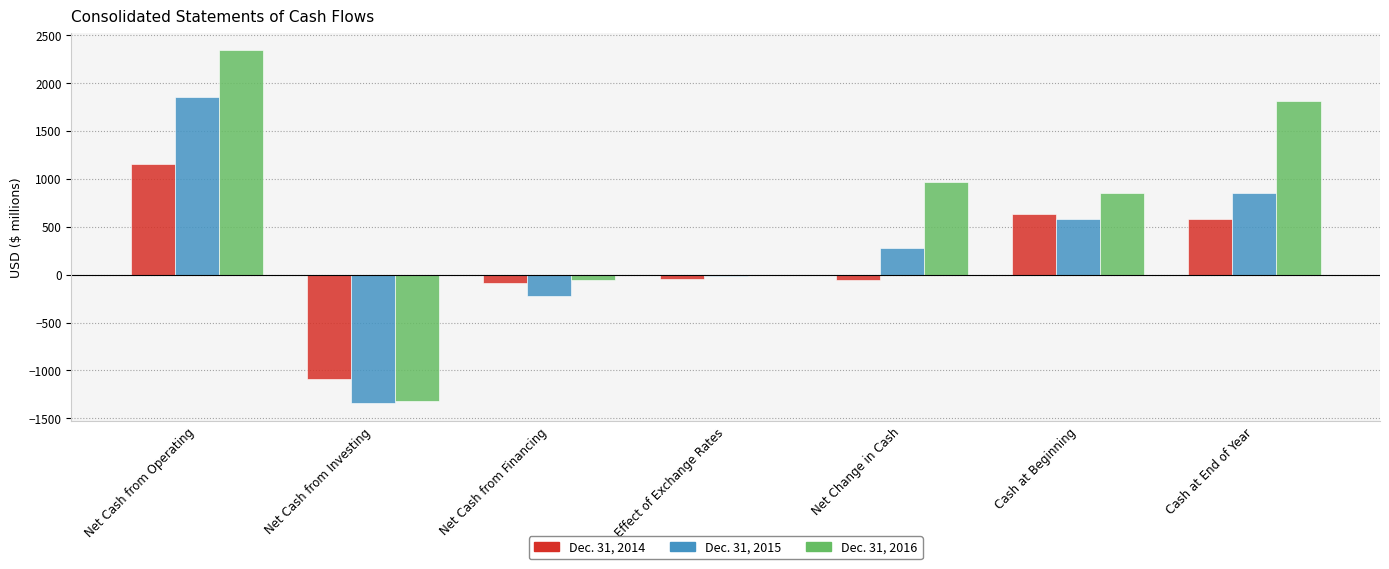

What is the total value across all series at Net Cash from Operating?

5359